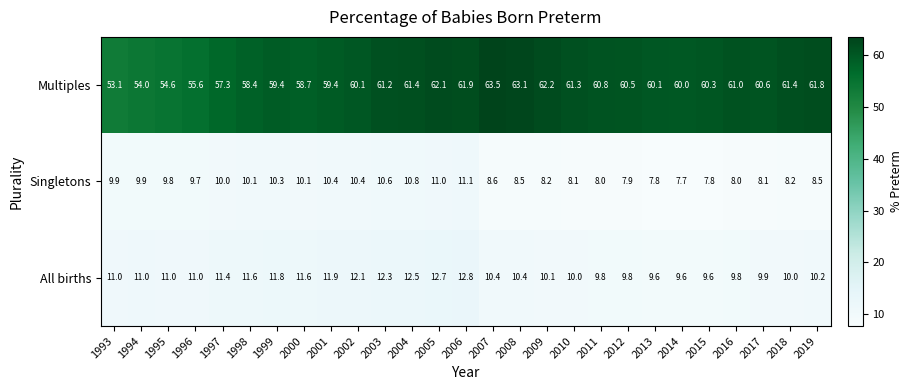

Count the number of data series in this chart.

3